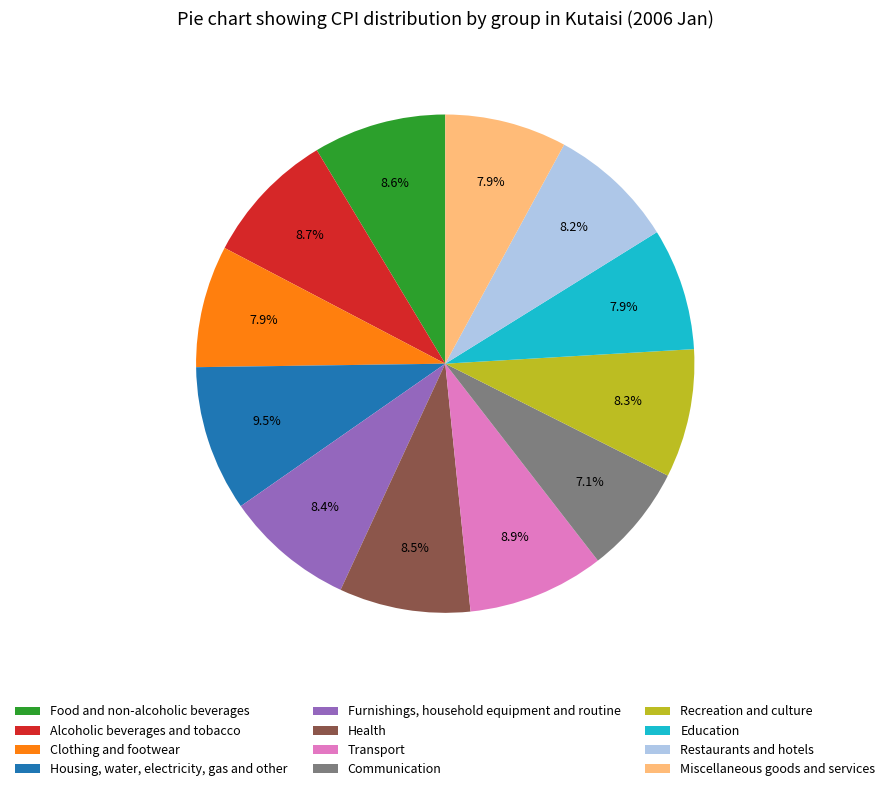

What is the ratio of the value at Recreation and culture to the value at Education?

1.1